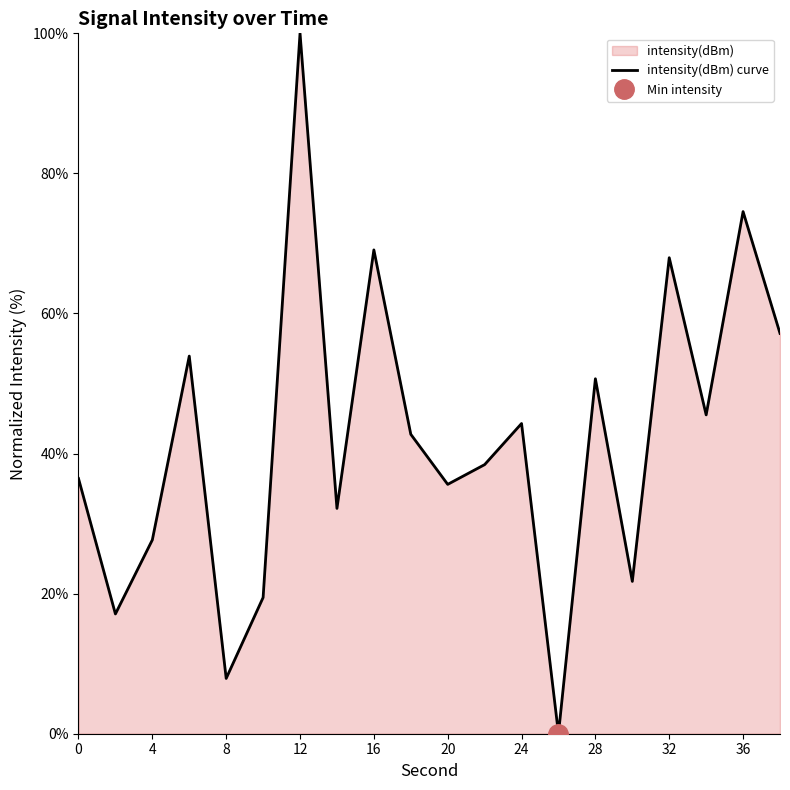

What is the value of the 16th point from the left?

21.7